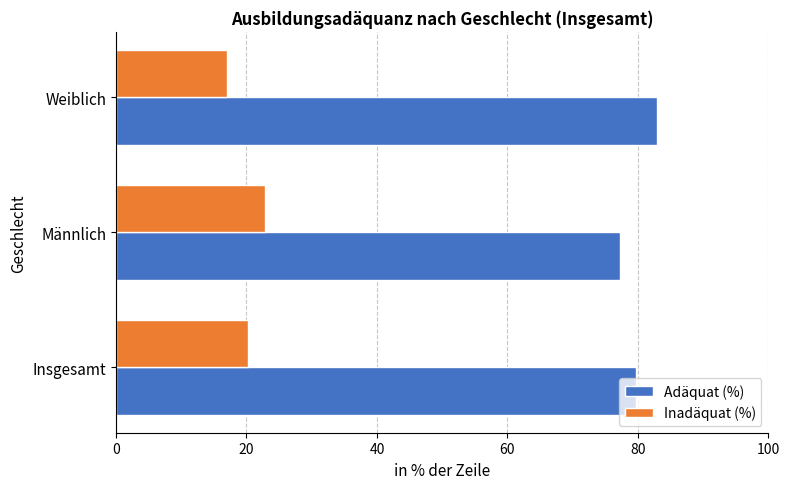

What are all the series names shown in the legend?

Adäquat (%), Inadäquat (%)